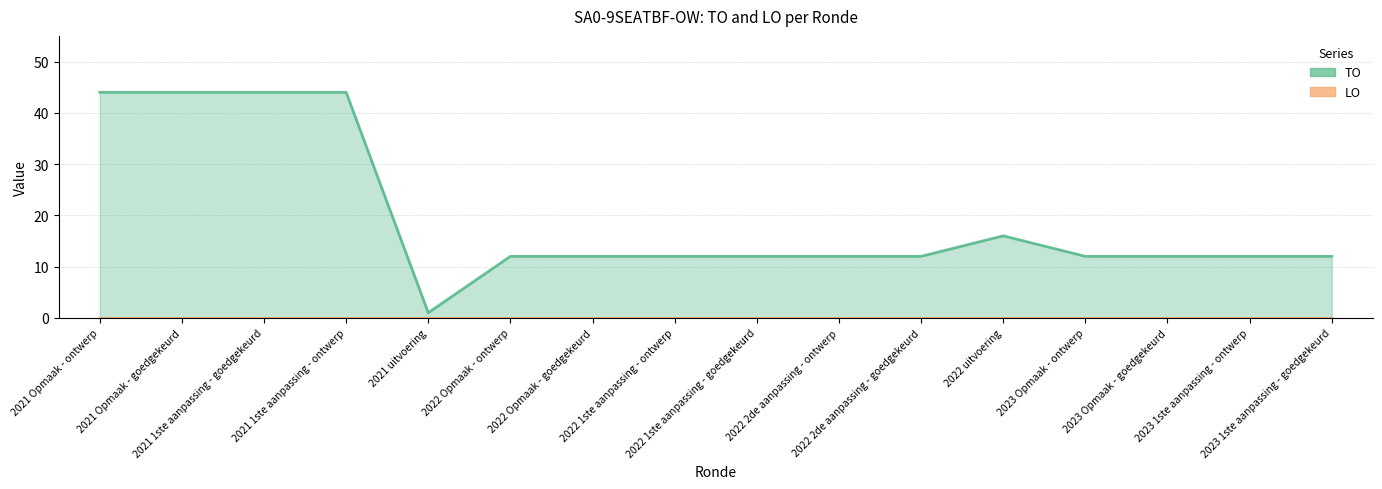

Where is LO nearest to the value 0?

2021 Opmaak - ontwerp